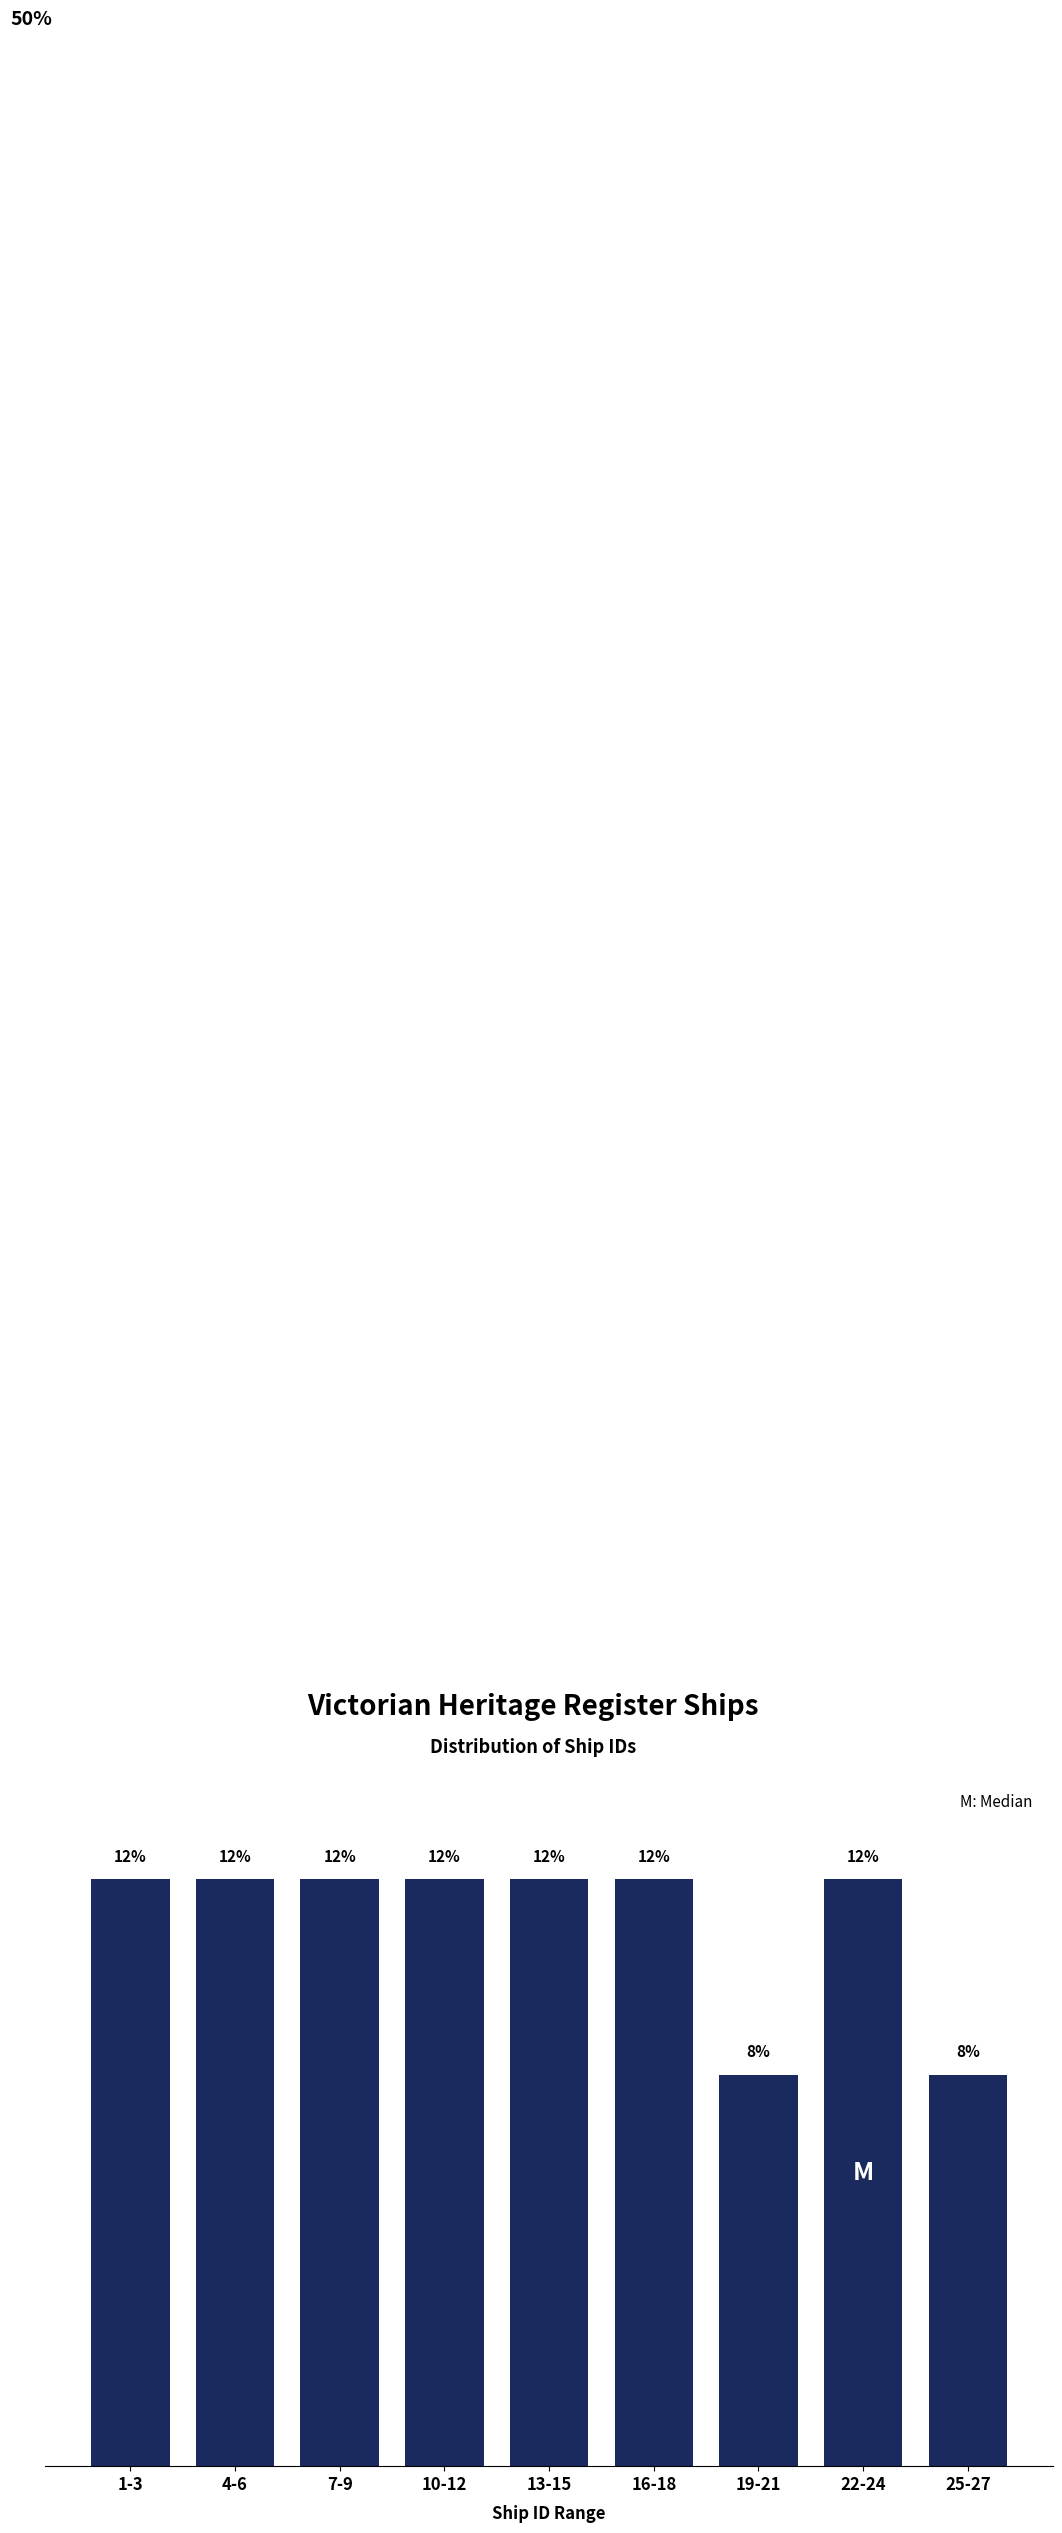

Which has a higher value, 16-18 or 25-27?

16-18